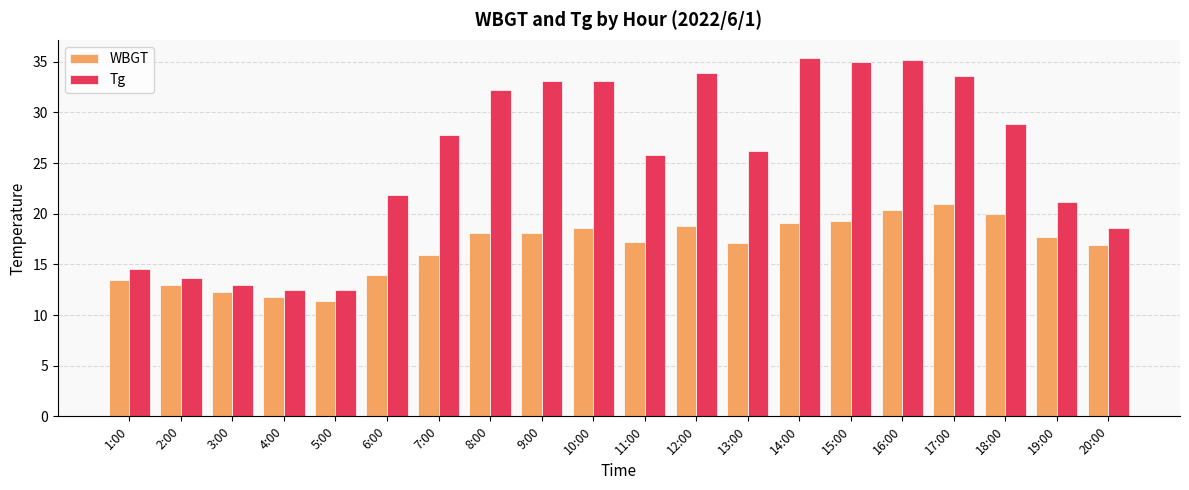

Which series has the largest total across all categories?

Tg